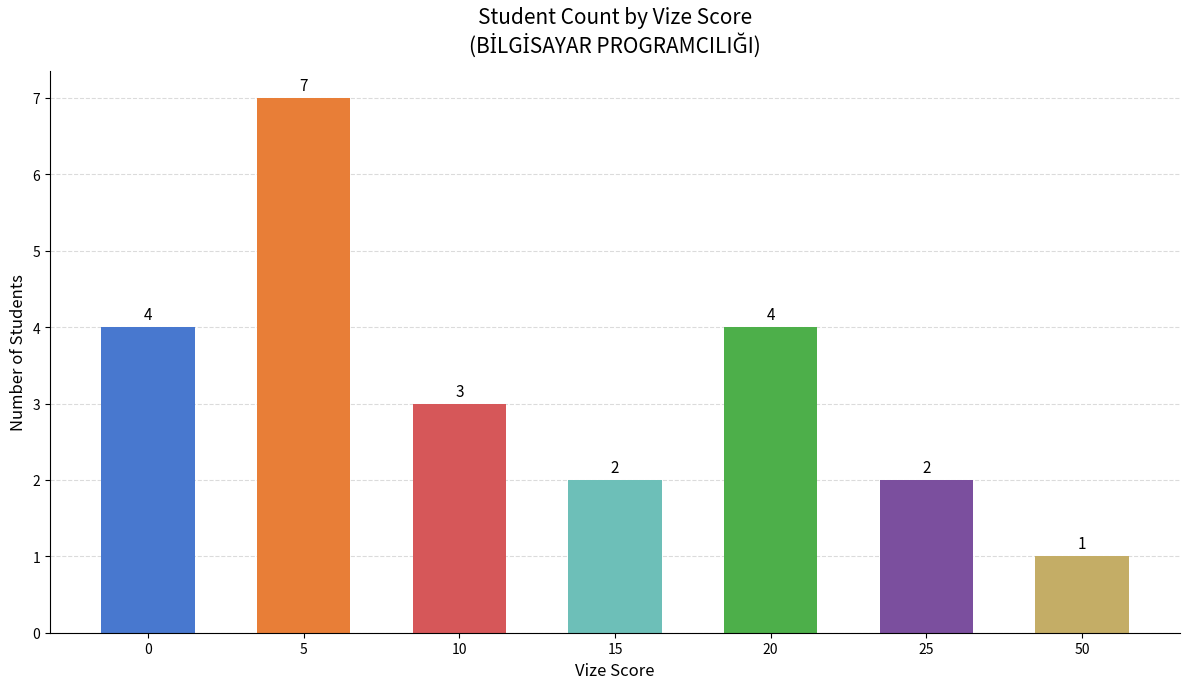

How many bars are there in total?

7